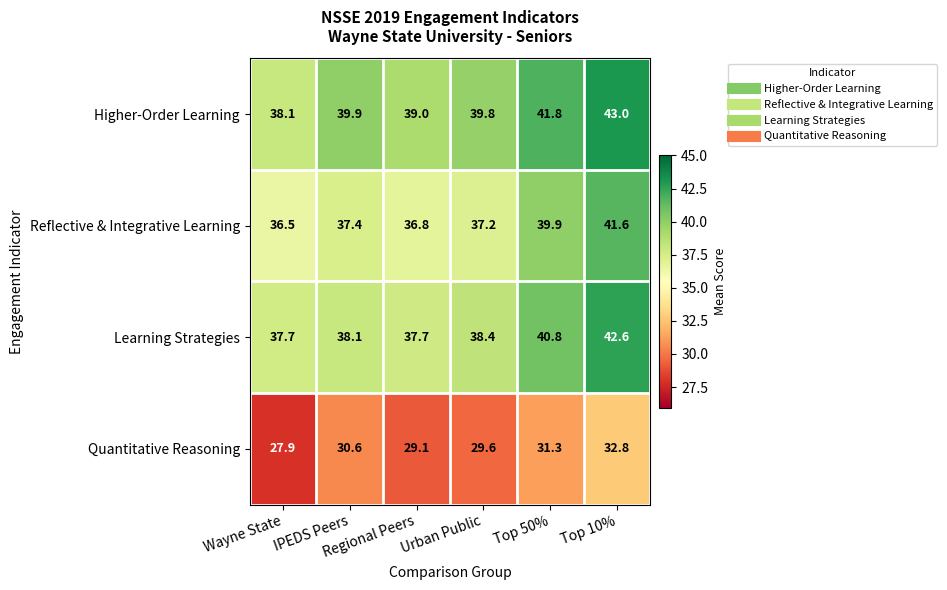

What is the average value of the Higher-Order Learning series?

40.3